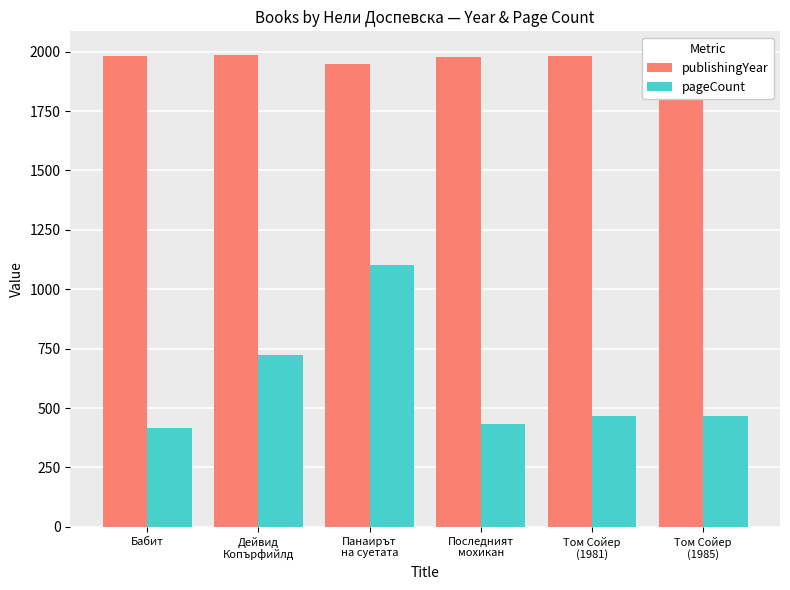

What is the maximum value shown in the chart?

1986